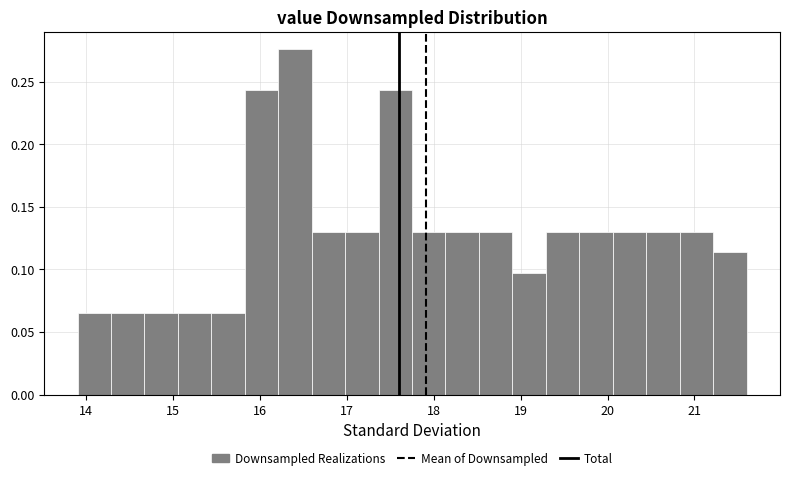

Around what value on the x-axis is the tallest bar? Give the approximate position of its centre, as read against the axis.

16.4